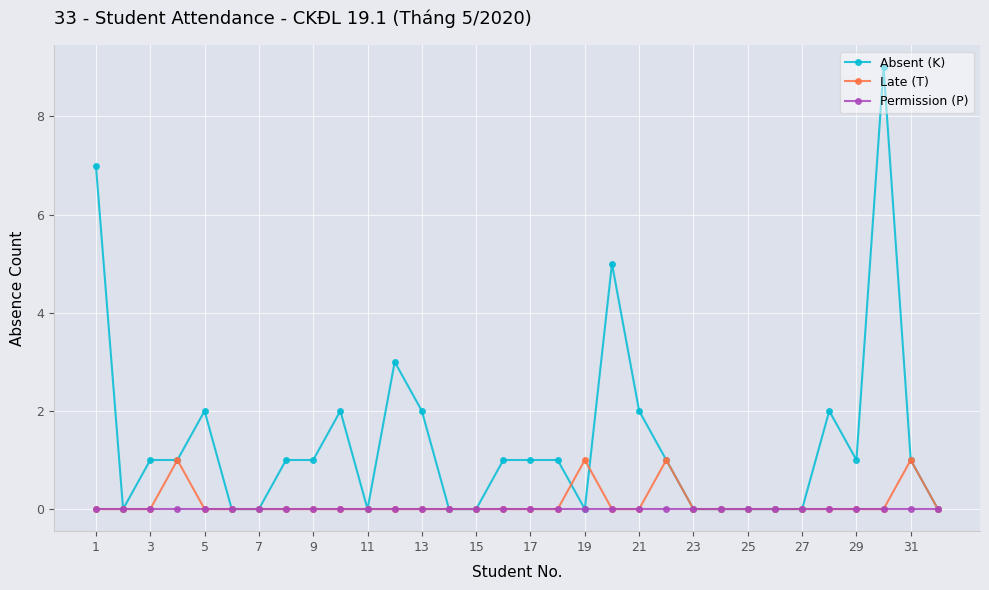

What is the maximum value shown in the chart?

9